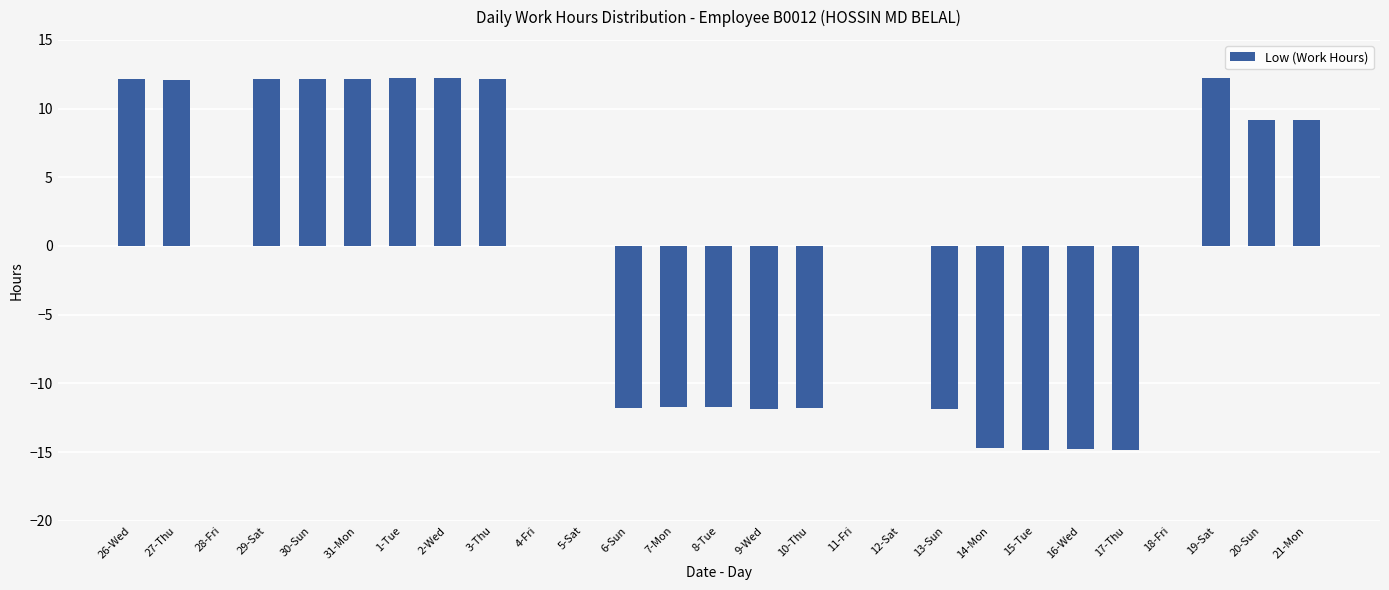

The value at 2-Wed is 12.2. True or false?

True